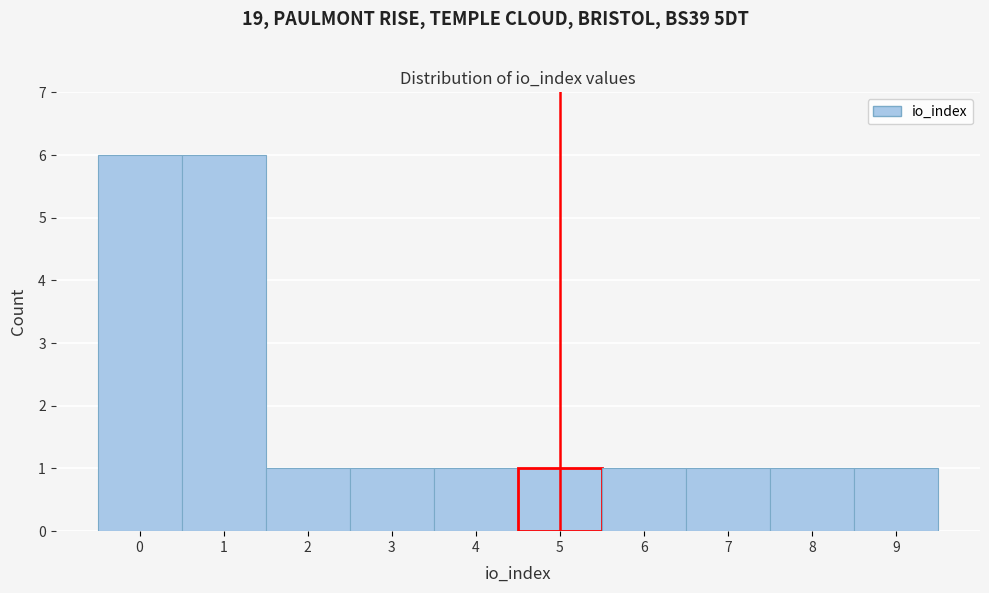

What is the height of the bar covering -0.5 to 0.5 on the x-axis? The values are not printed on the chart, so give them approximately, as read against the axis.

6